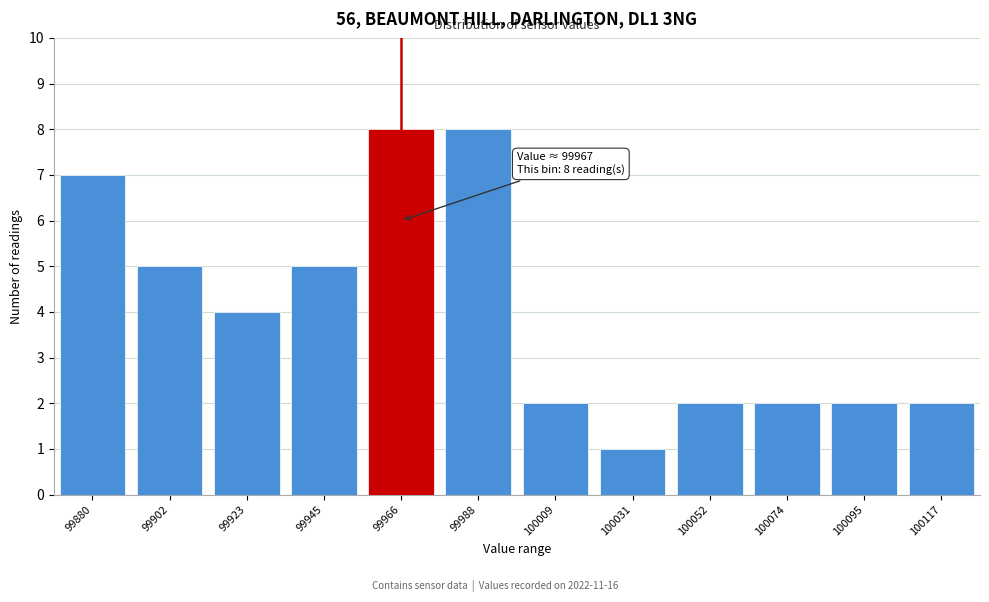

Reading left to right, list all the values displayed in this chart.

99880=7	99902=5	99923=4	99945=5	99966=8	99988=8	100009=2	100031=1	100052=2	100074=2	100095=2	100117=2